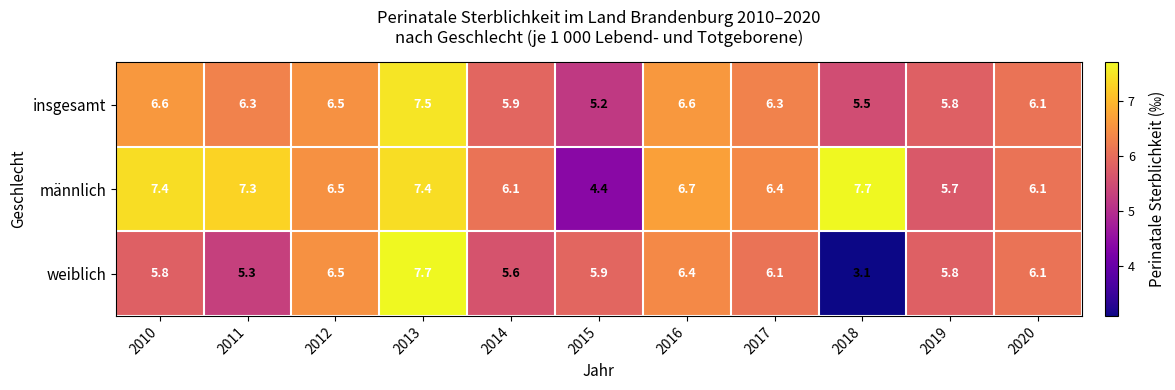

How many values in the weiblich series are below 5?

1